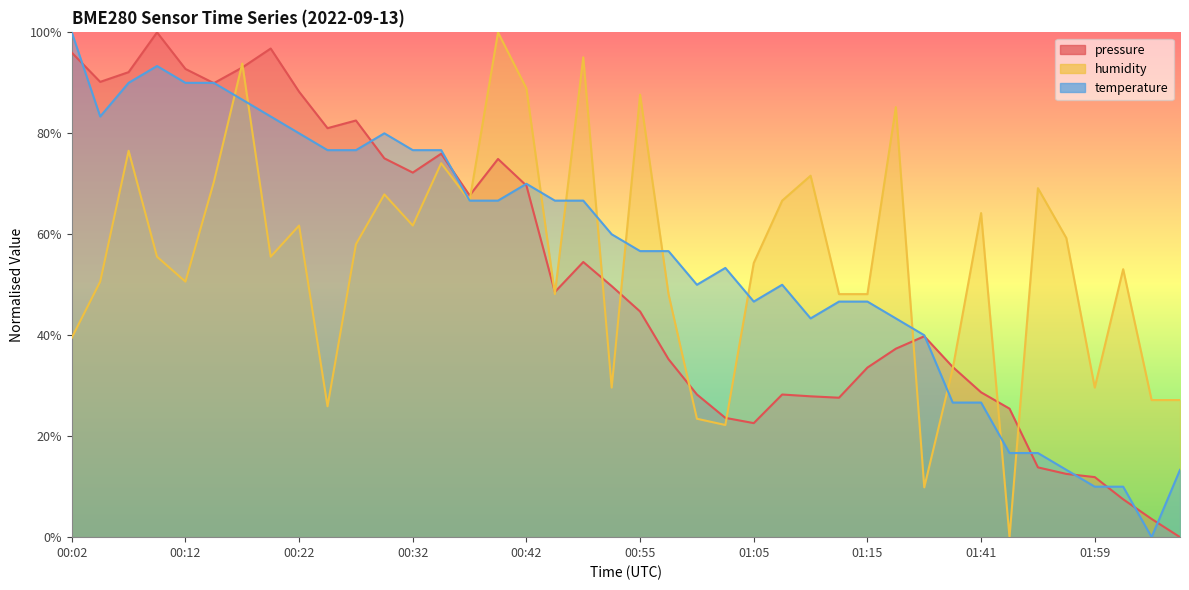

Where is pressure nearest to the value 50?

00:52